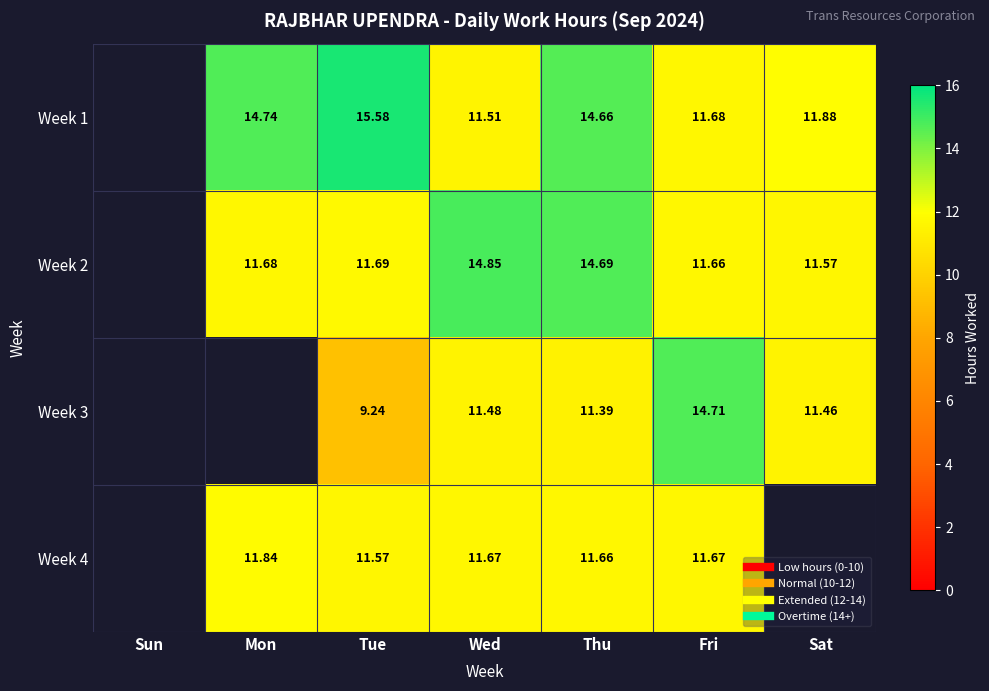

How many values in Week 2 are above zero?

6